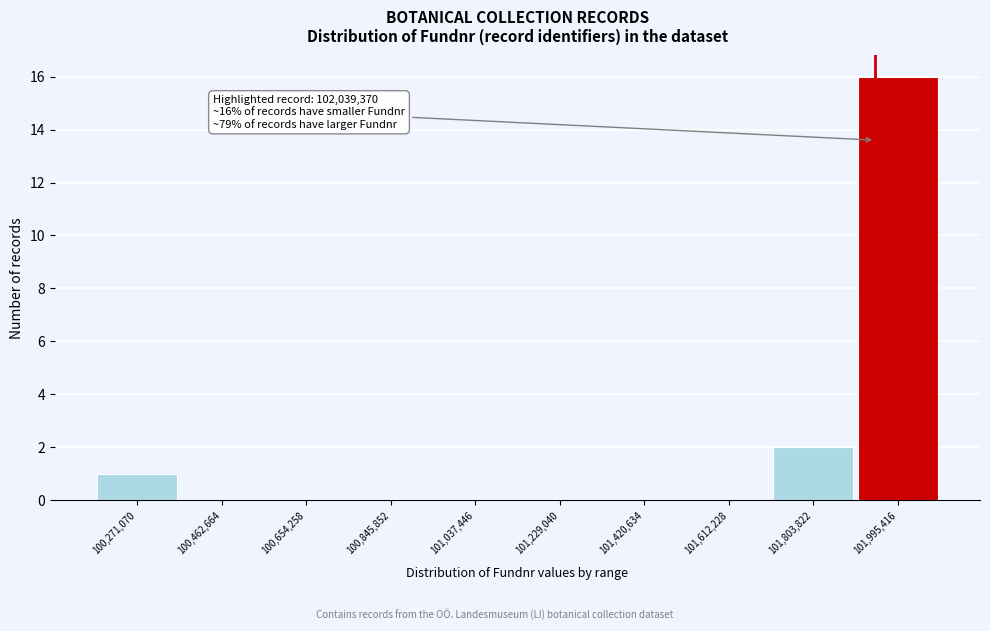

Reading left to right, transcribe all the data shown in this chart.

100,271,070=1	100,462,664=0	100,654,258=0	100,845,852=0	101,037,446=0	101,229,040=0	101,420,634=0	101,612,228=0	101,803,822=2	101,995,416=16